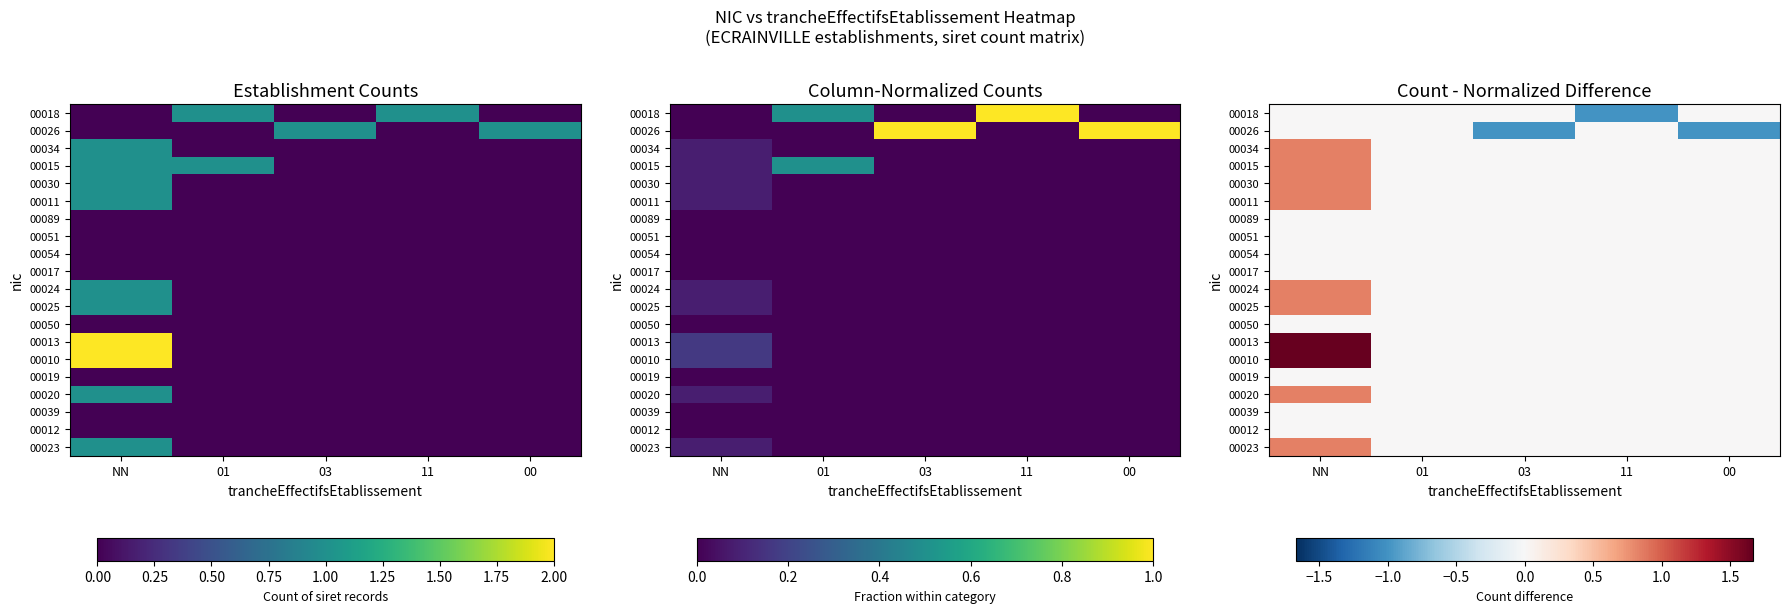

Count the number of data series in this chart.

20